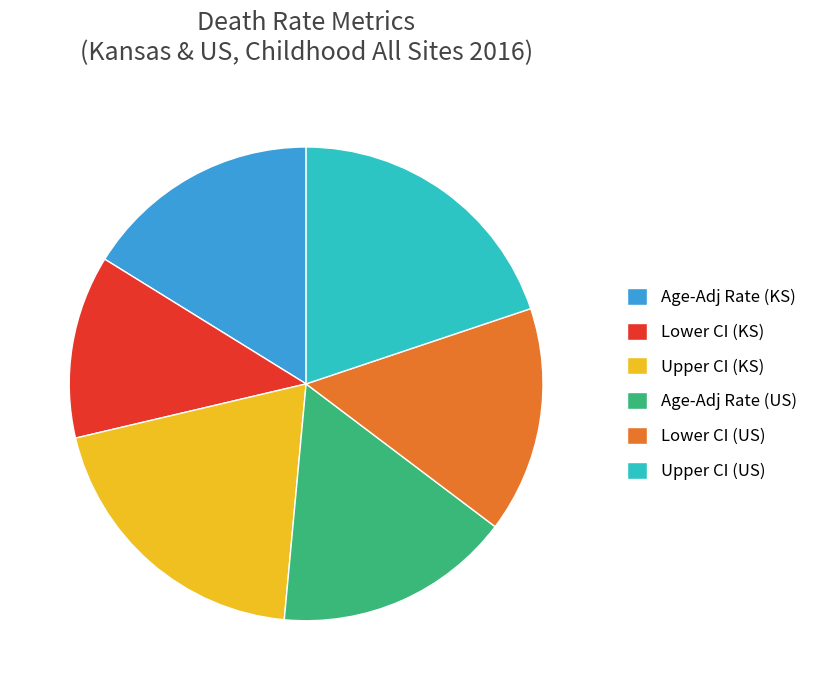

What is the smallest slice in the pie chart?

Lower CI (KS)